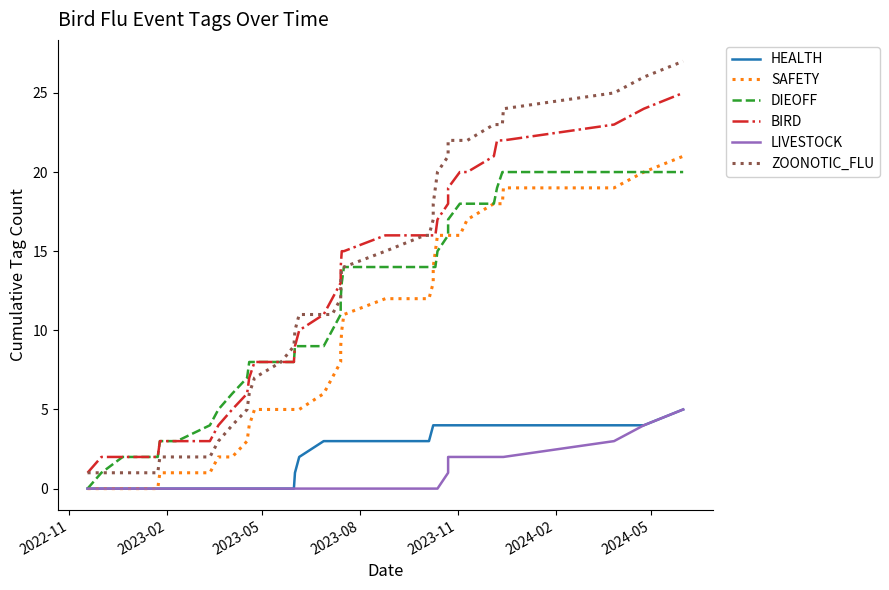

Is it true that ZOONOTIC_FLU equals 1 at 2022-11?

False